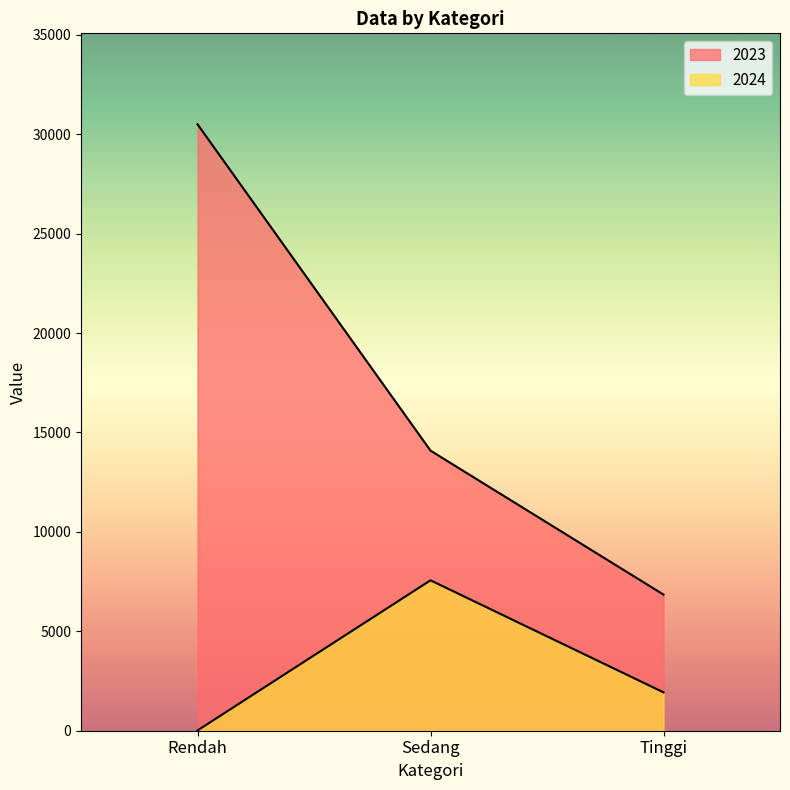

What is the average value of the 2023 series?

17144.6